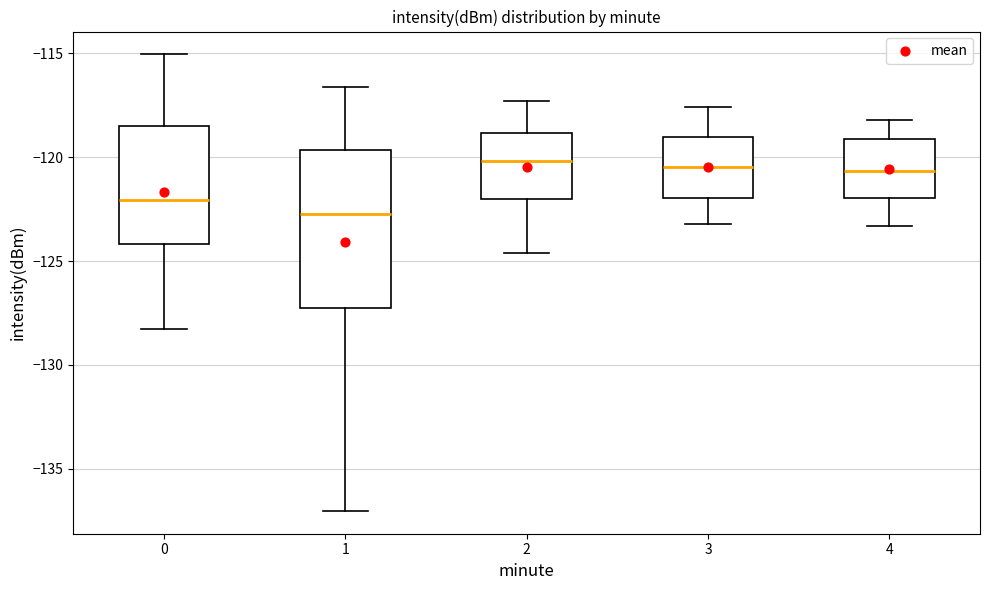

Reading left to right, read every box against the y-axis: the position of its median line, the range the box covers, and the ends of its whiskers. The values are not printed on the chart, so give them approximately, as read against the axis.

0: median -122.0, box -124.0 to -118.5, whiskers -128.5 to -115.0
1: median -122.5, box -127.0 to -119.5, whiskers -137.0 to -116.5
2: median -120.0, box -122.0 to -119.0, whiskers -124.5 to -117.5
3: median -120.5, box -122.0 to -119.0, whiskers -123.0 to -117.5
4: median -120.5, box -122.0 to -119.0, whiskers -123.5 to -118.0